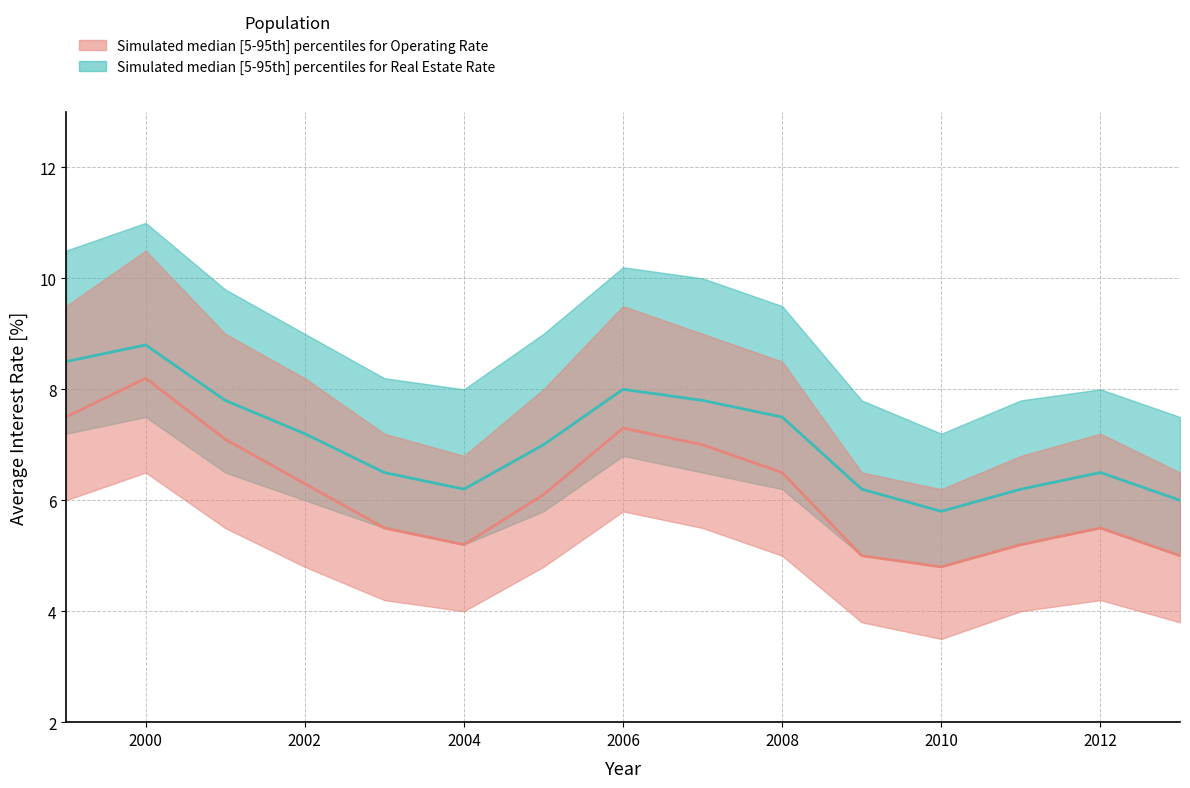

Reading left to right, list all the values displayed in this chart.

Operating_median: 1999=7.5	2000=8.2	2001=7.1	2002=6.3	2003=5.5	2004=5.2	2005=6.1	2006=7.3	2007=7.0	2008=6.5	2009=5.0	2010=4.8	2011=5.2	2012=5.5	2013=5.0
Operating_p5: 1999=6.0	2000=6.5	2001=5.5	2002=4.8	2003=4.2	2004=4.0	2005=4.8	2006=5.8	2007=5.5	2008=5.0	2009=3.8	2010=3.5	2011=4.0	2012=4.2	2013=3.8
Operating_p95: 1999=9.5	2000=10.5	2001=9.0	2002=8.2	2003=7.2	2004=6.8	2005=8.0	2006=9.5	2007=9.0	2008=8.5	2009=6.5	2010=6.2	2011=6.8	2012=7.2	2013=6.5
RealEstate_median: 1999=8.5	2000=8.8	2001=7.8	2002=7.2	2003=6.5	2004=6.2	2005=7.0	2006=8.0	2007=7.8	2008=7.5	2009=6.2	2010=5.8	2011=6.2	2012=6.5	2013=6.0
RealEstate_p5: 1999=7.2	2000=7.5	2001=6.5	2002=6.0	2003=5.5	2004=5.2	2005=5.8	2006=6.8	2007=6.5	2008=6.2	2009=5.0	2010=4.8	2011=5.2	2012=5.5	2013=5.0
RealEstate_p95: 1999=10.5	2000=11.0	2001=9.8	2002=9.0	2003=8.2	2004=8.0	2005=9.0	2006=10.2	2007=10.0	2008=9.5	2009=7.8	2010=7.2	2011=7.8	2012=8.0	2013=7.5